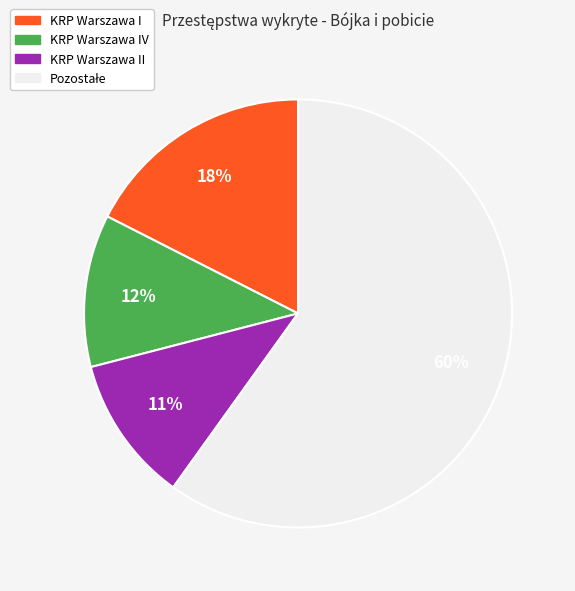

To the nearest percent, what is the average slice percentage?

25%